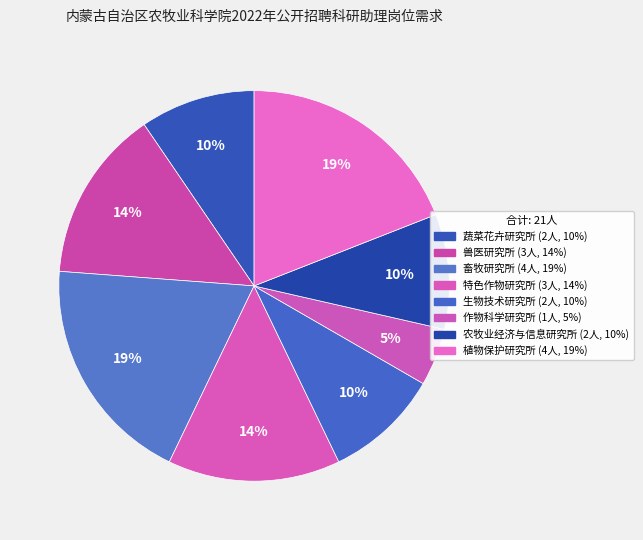

How many segments does this pie chart have?

8